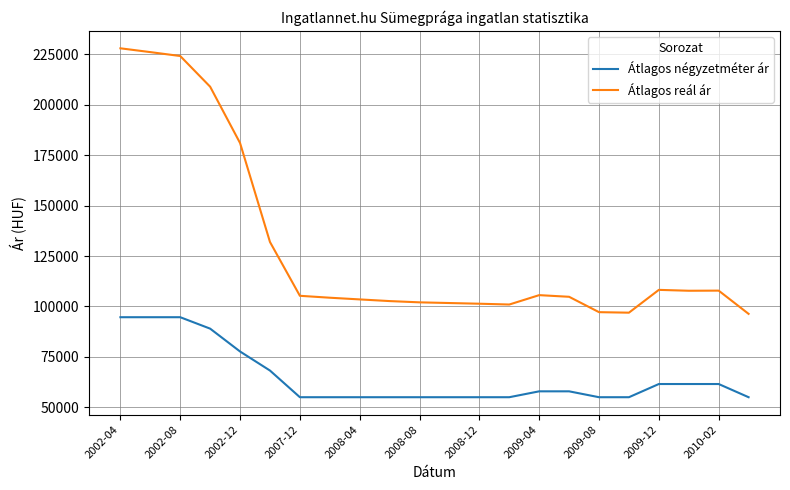

What is the difference between the maximum and minimum values in the Átlagos reál ár series?

131665